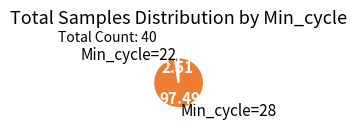

Do Min_cycle=22 and Min_cycle=28 together represent more than half of the pie?

Yes